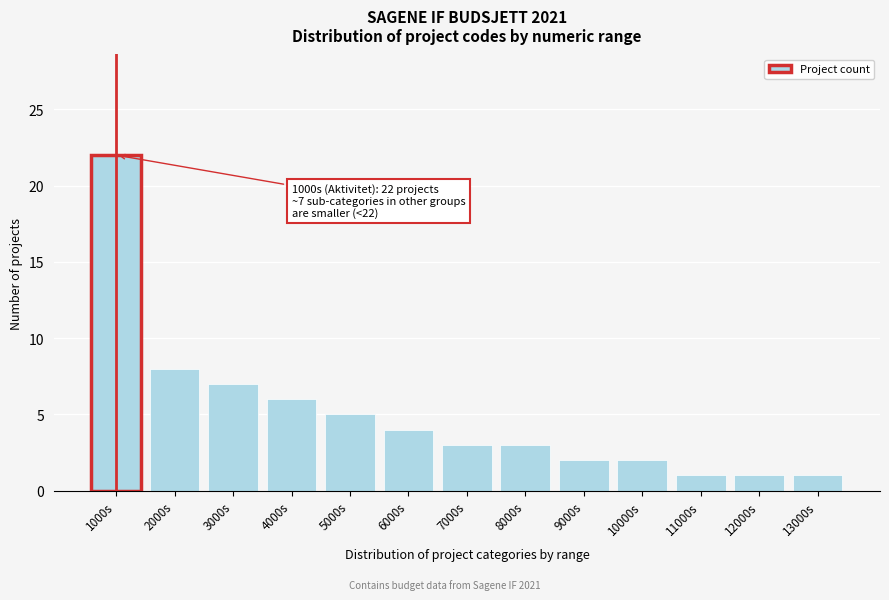

Reading right to left, transcribe all the data shown in this chart.

1	1	1	2	2	3	3	4	5	6	7	8	22